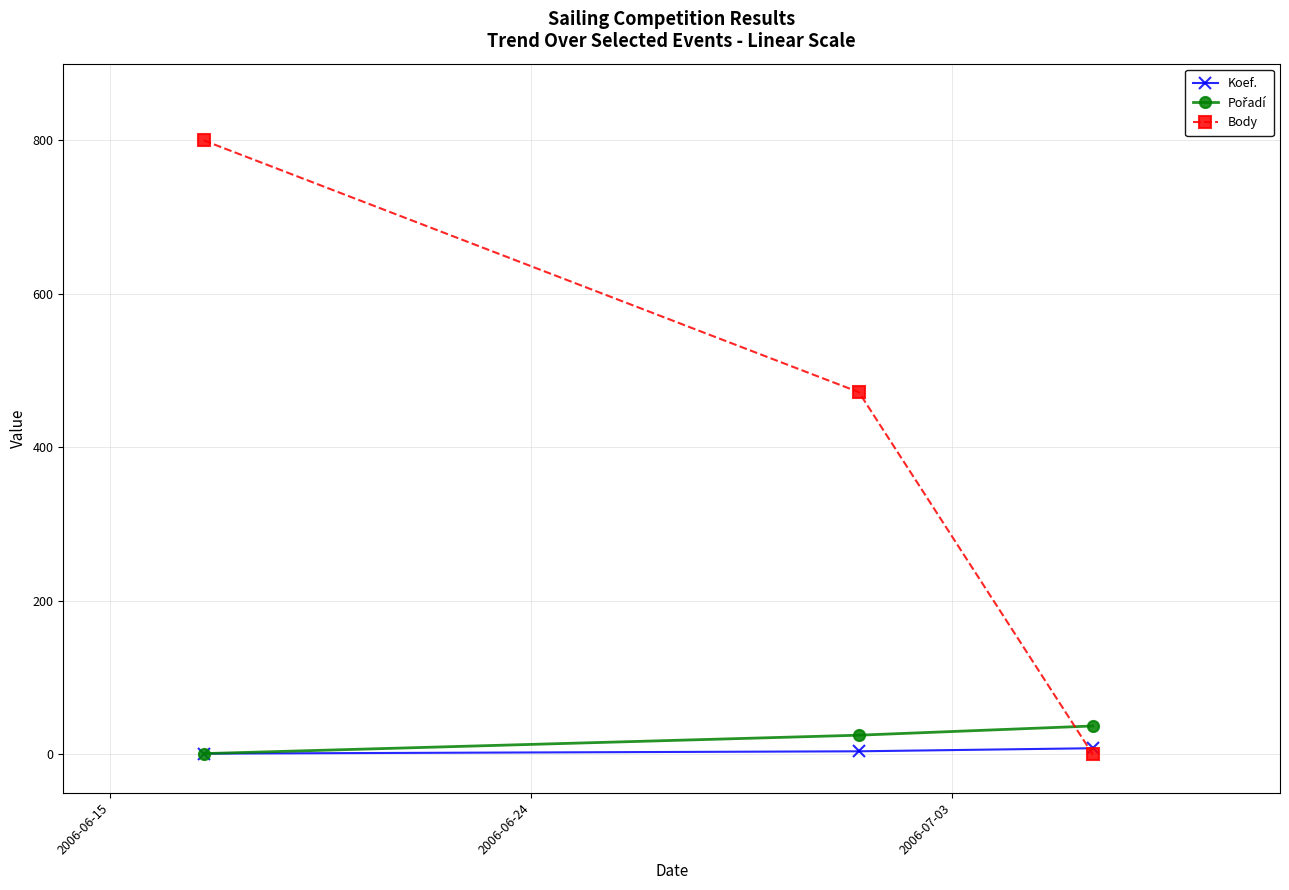

Which series has the widest spread of values?

Body